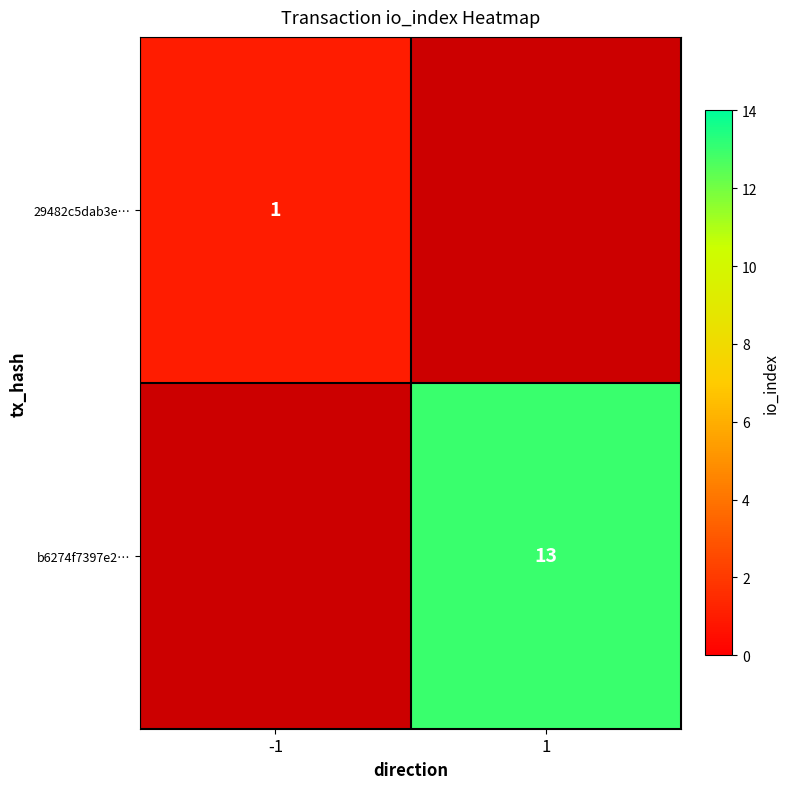

Which label corresponds to the smallest value in the chart?

-1